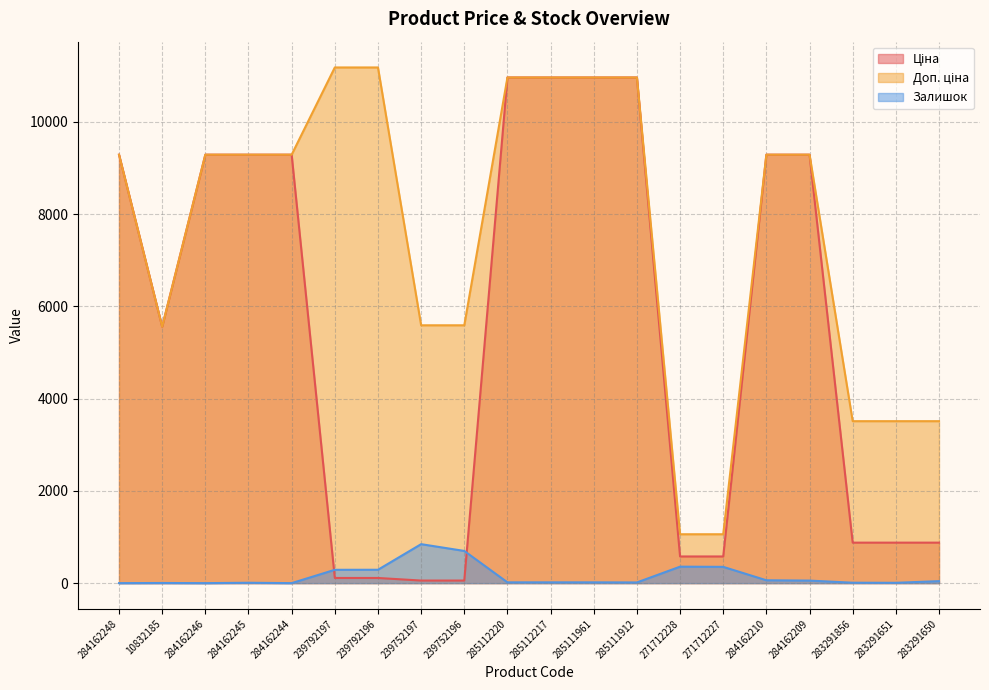

Which has a higher value, 284162244 or 285112217?

285112217